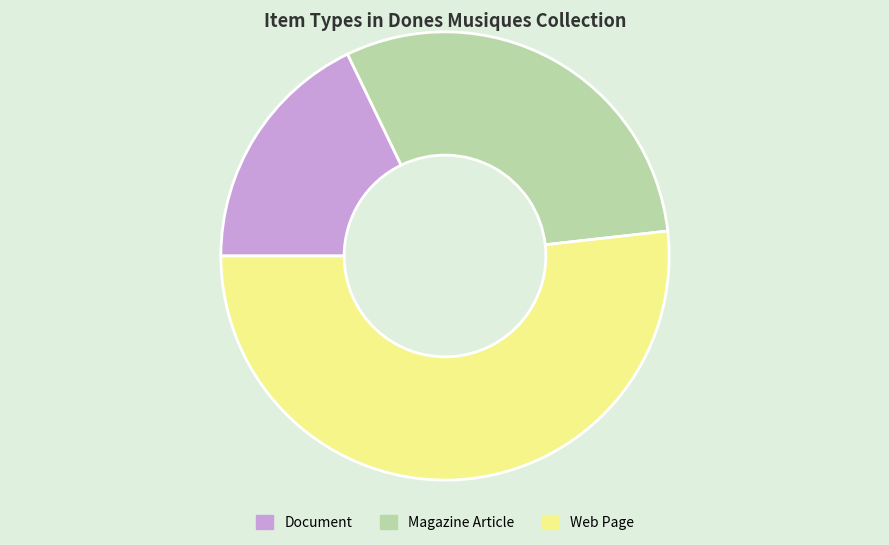

Is the sum of Web Page and Magazine Article greater than half?

Yes